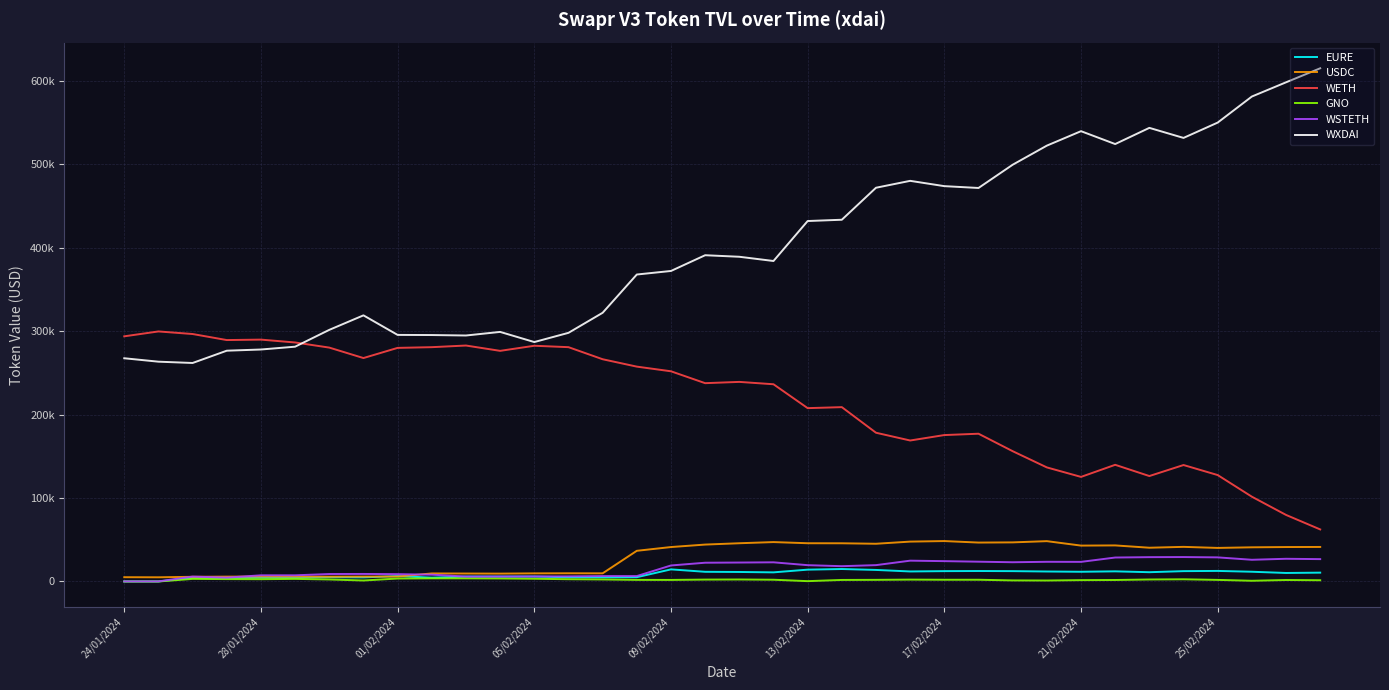

What is the difference between the second highest and minimum values in the WXDAI series?

336475.5